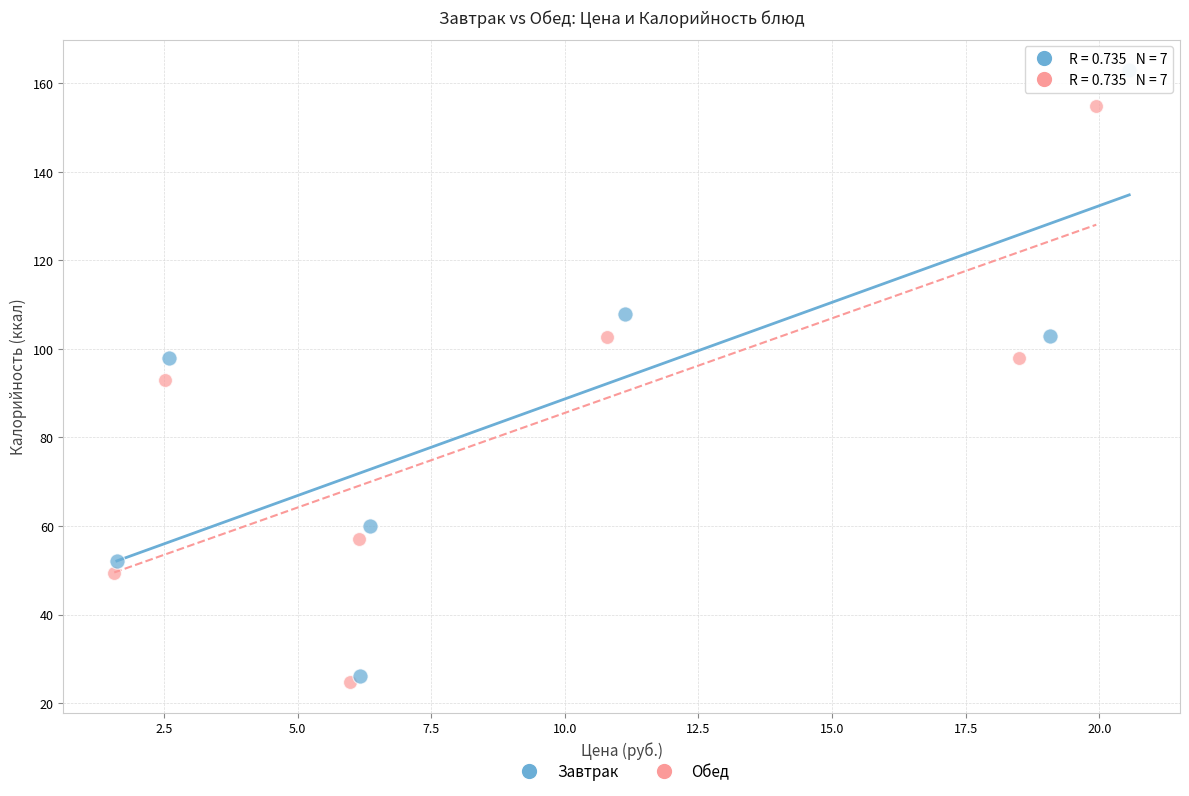

What are all the series names shown in the legend?

Завтрак, Обед